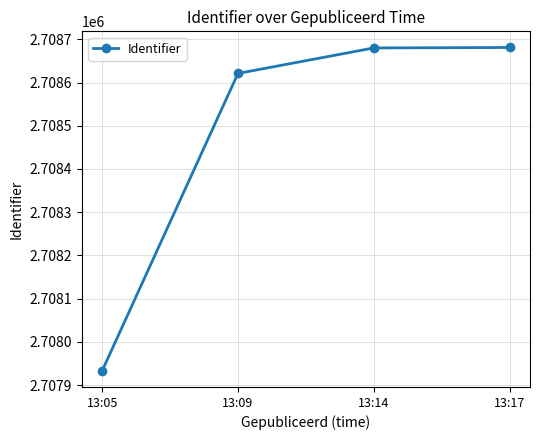

What is the difference between the second highest and second lowest values?

59